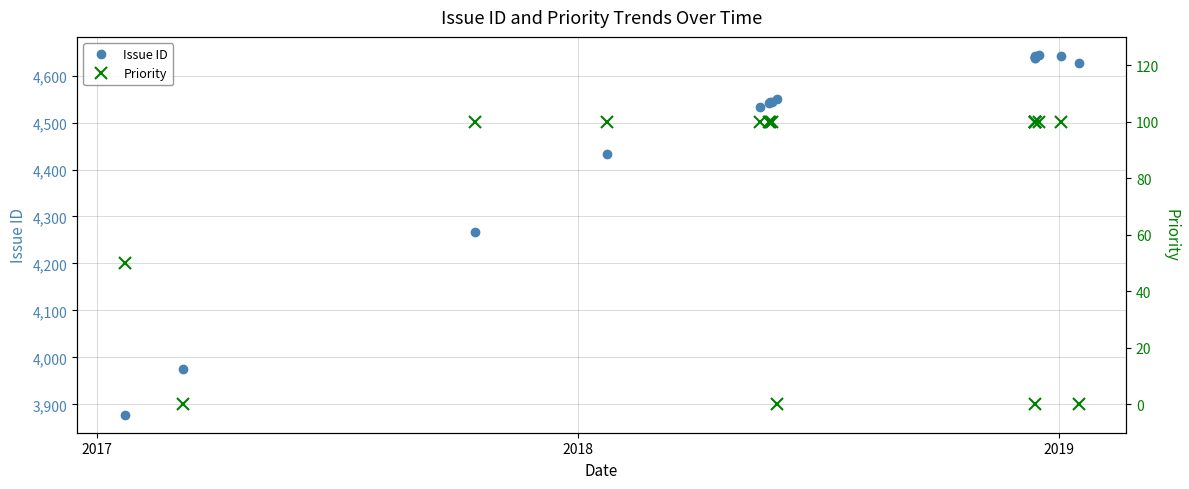

True or false: Issue ID has a value of 1815 at 4.

False